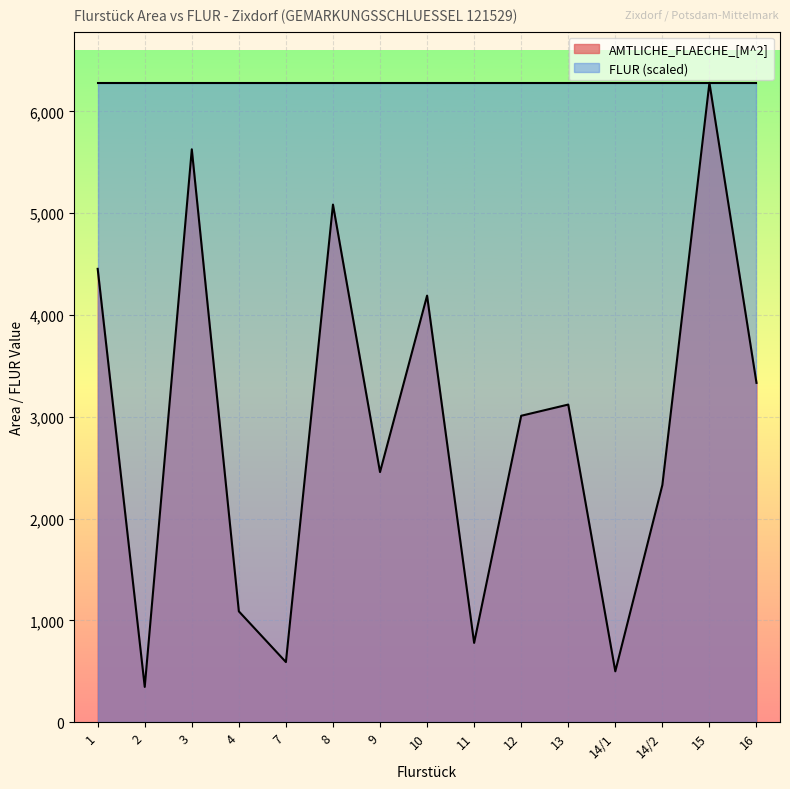

Rank the categories by value from highest to lowest.

15, 3, 8, 1, 10, 16, 13, 12, 9, 14/2, 4, 11, 7, 14/1, 2